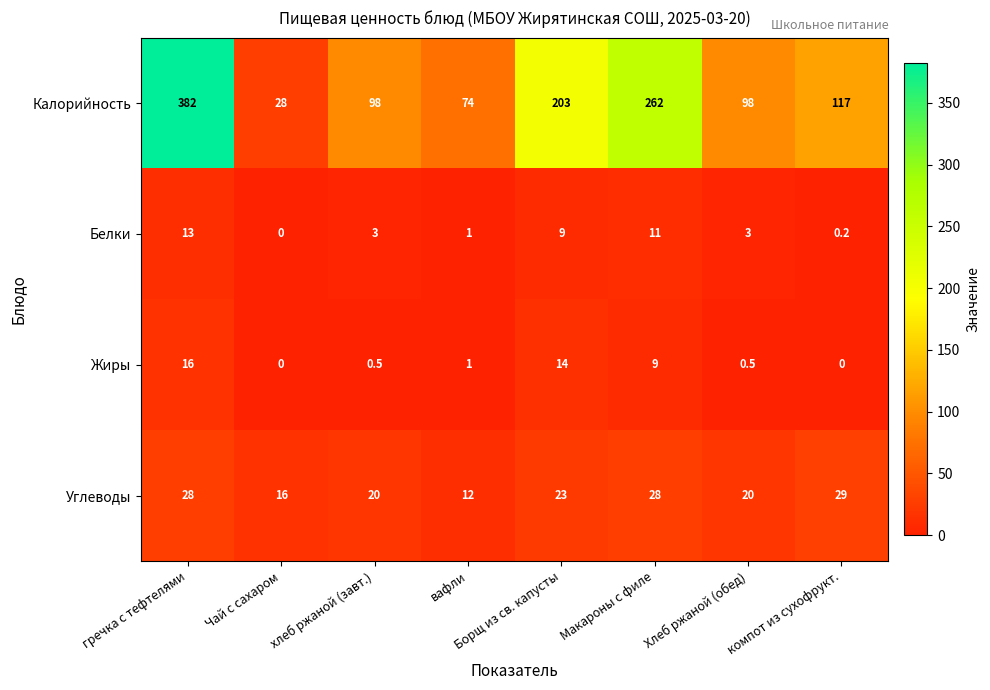

True or false: Калорийность has a value of 98.0 at хлеб ржаной (завт.).

True